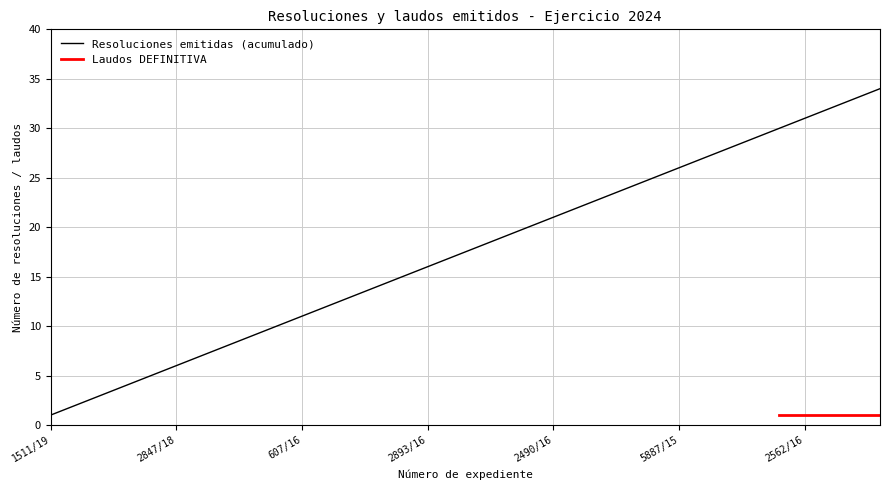

What is the minimum value shown in the chart?

1